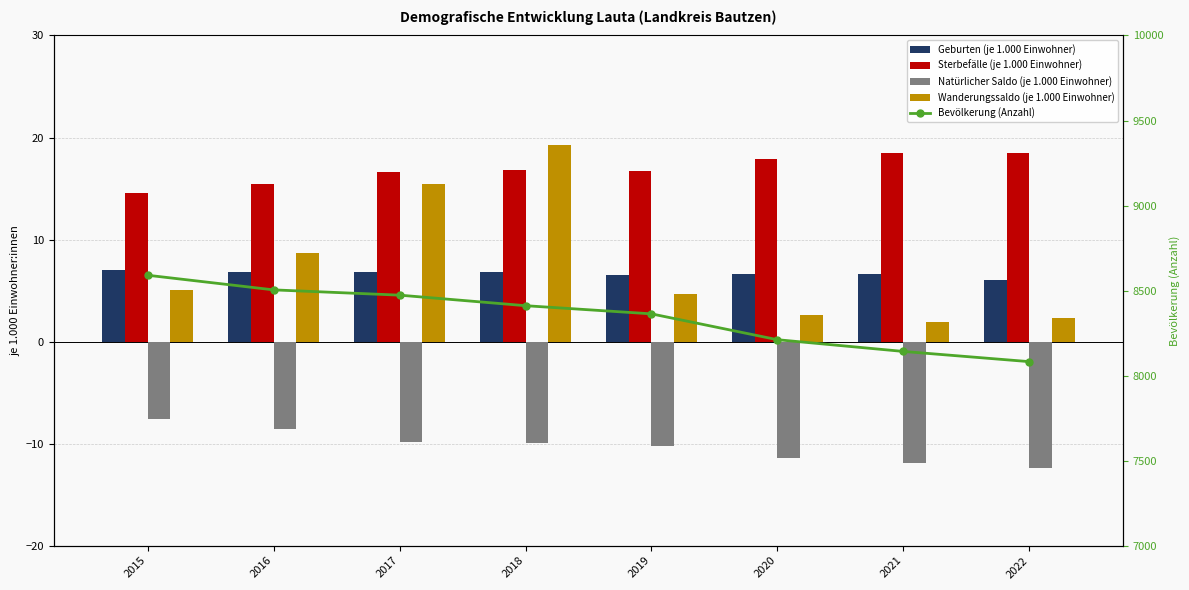

What is the maximum value shown in the chart?

8590.0